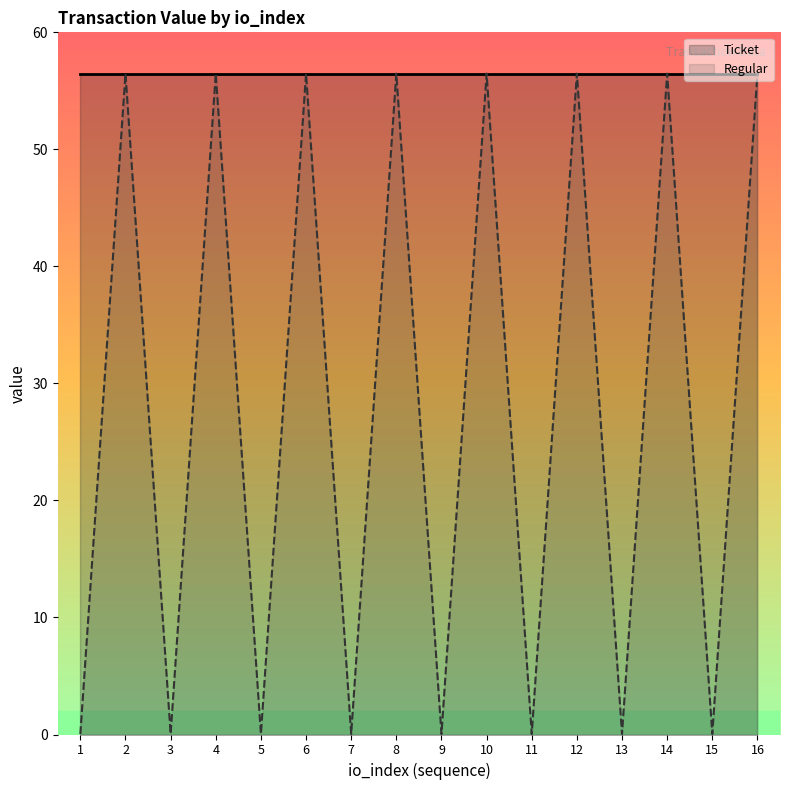

Reading left to right, extract all data points from this chart.

1=0.0	2=56.5	3=0.0	4=56.5	5=0.0	6=56.5	7=0.0	8=56.5	9=0.0	10=56.5	11=0.0	12=56.5	13=0.0	14=56.5	15=0.0	16=56.5